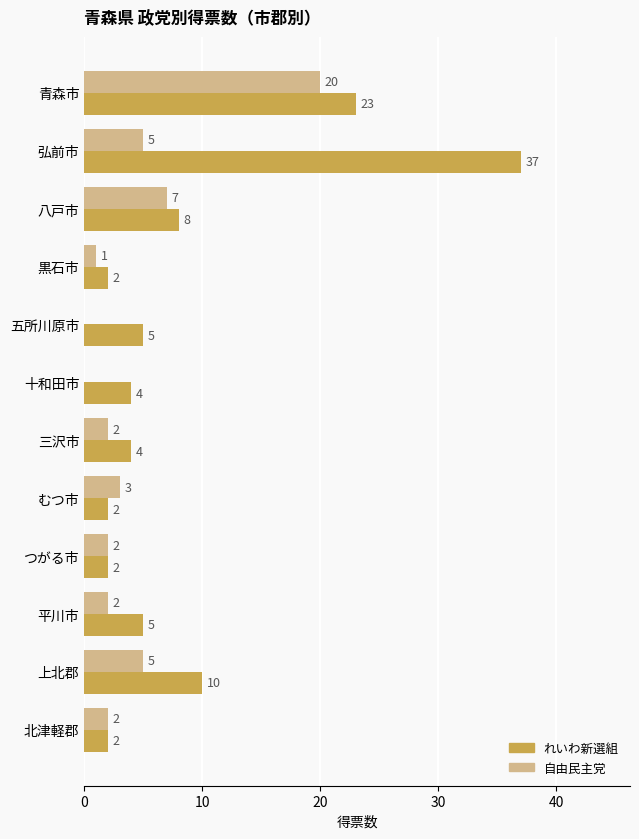

Is it true that れいわ新選組 equals 2 at 北津軽郡?

True